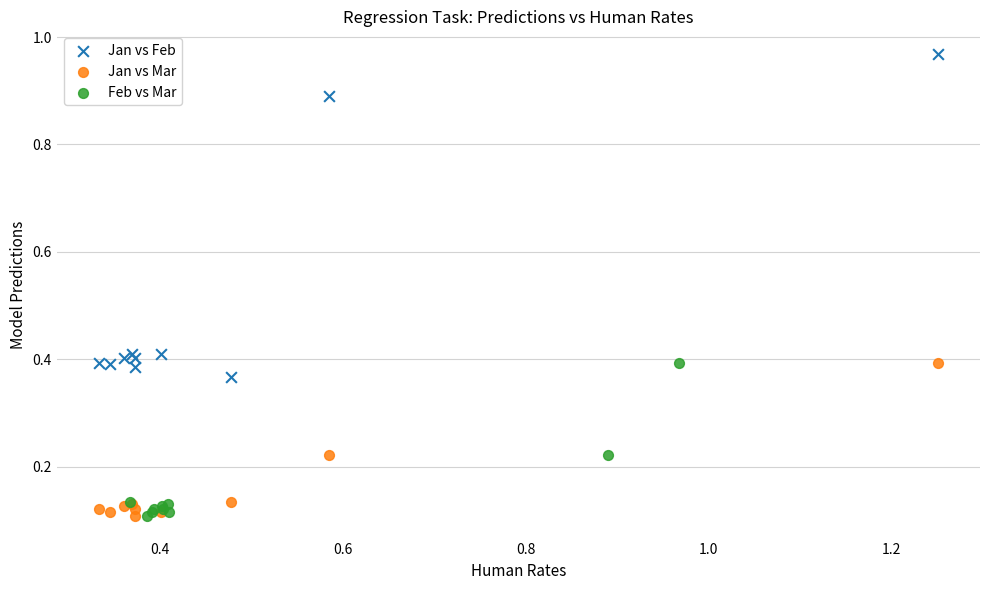

Which series reaches the maximum Y coordinate?

Jan vs Feb